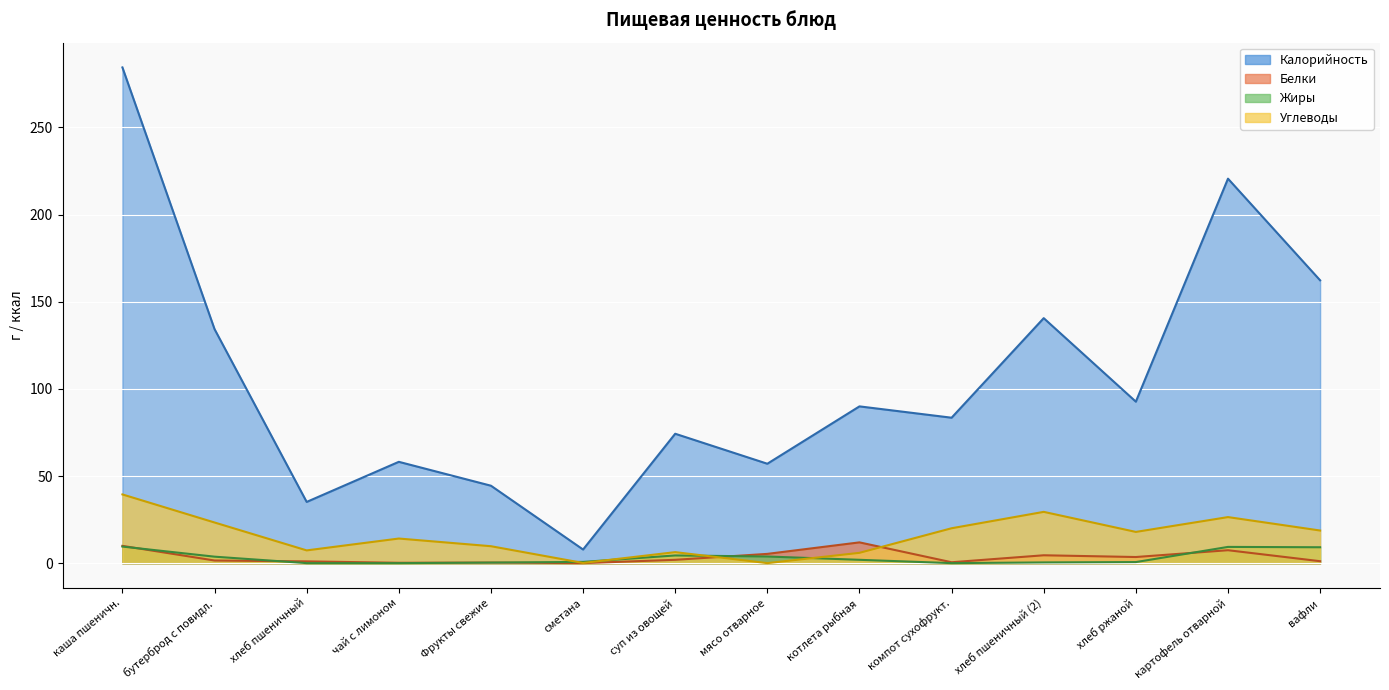

How many lines are shown in the chart?

4